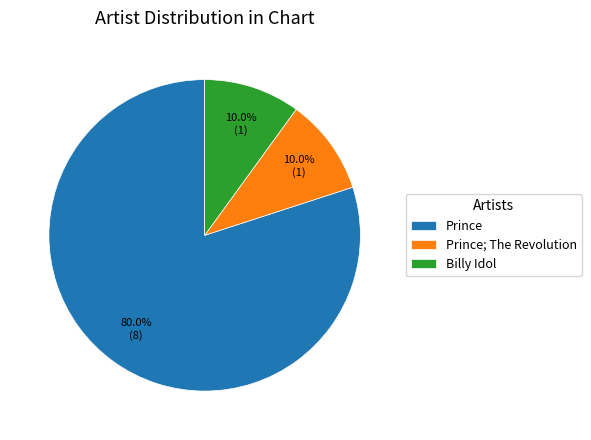

To the nearest percent, what is the difference between the Prince and Prince; The Revolution slice percentages?

70%